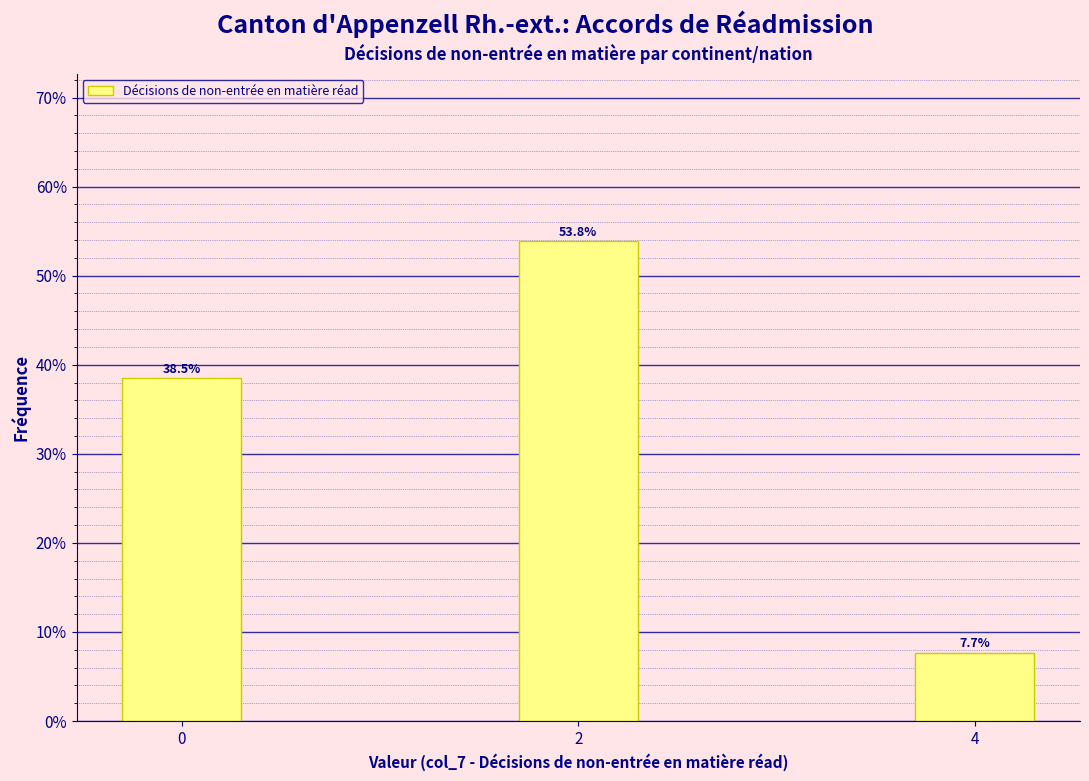

Reading left to right, what are all the values shown in this chart?

38.5	53.8	7.7